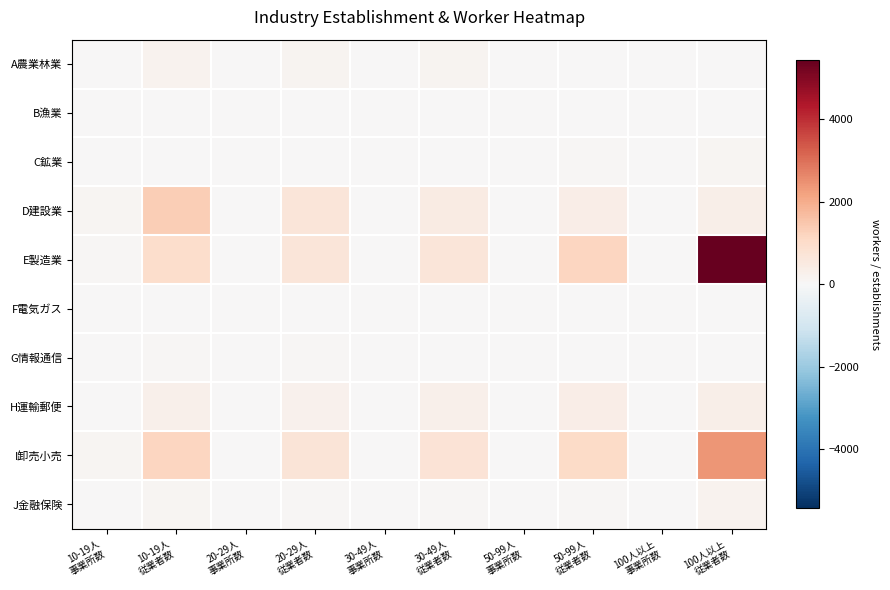

Rank the series by their maximum value, from lowest to highest.

B漁業, F電気ガス, G情報通信, C鉱業, A農業林業, J金融保険, H運輸郵便, D建設業, I卸売小売, E製造業